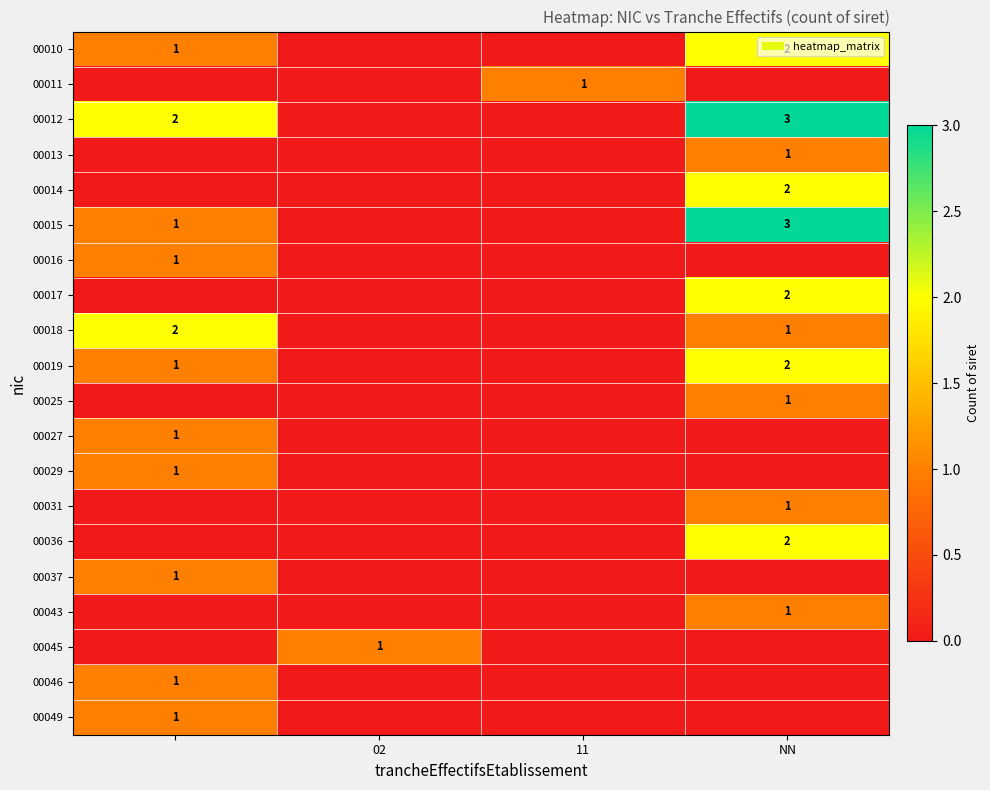

How many categories are shown in the chart?

4